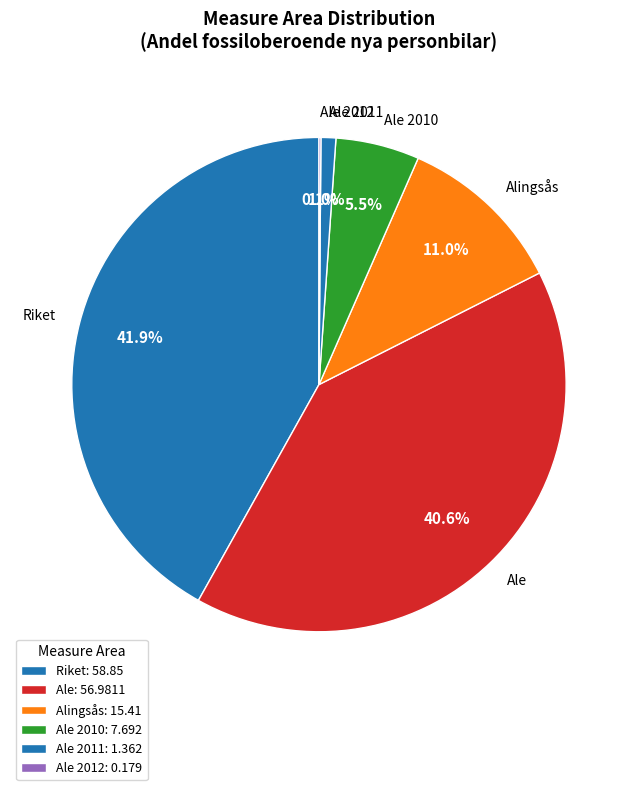

How much of the chart is everything except Ale?

59.4%